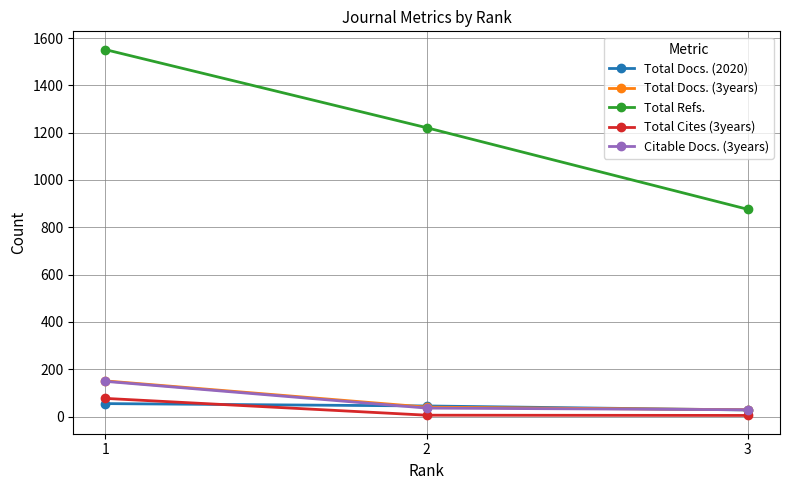

Is it true that Citable Docs. (3years) equals 149 at 1?

True